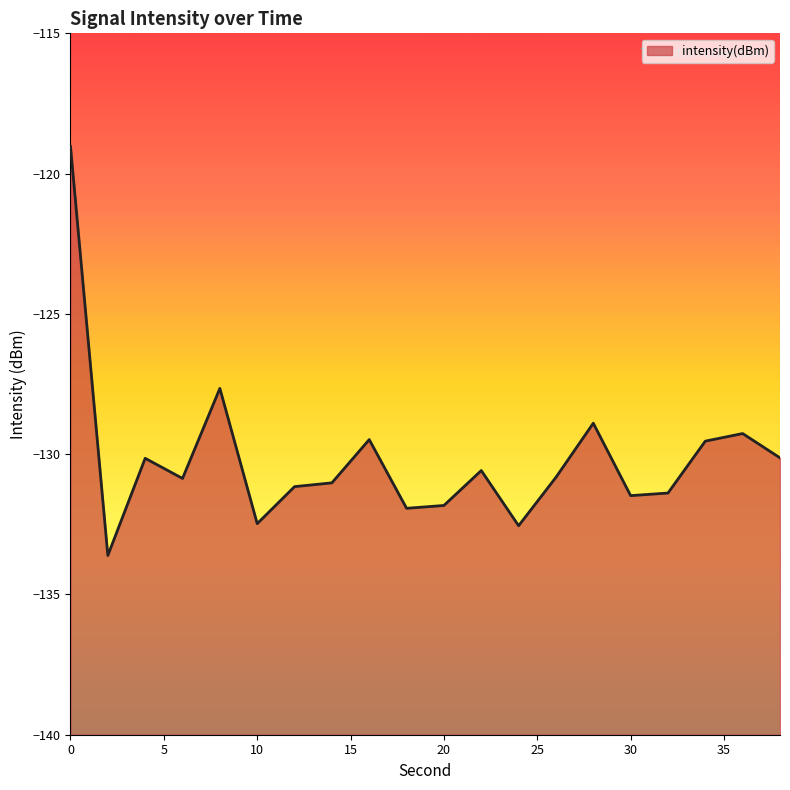

How many data points are above -130?

6